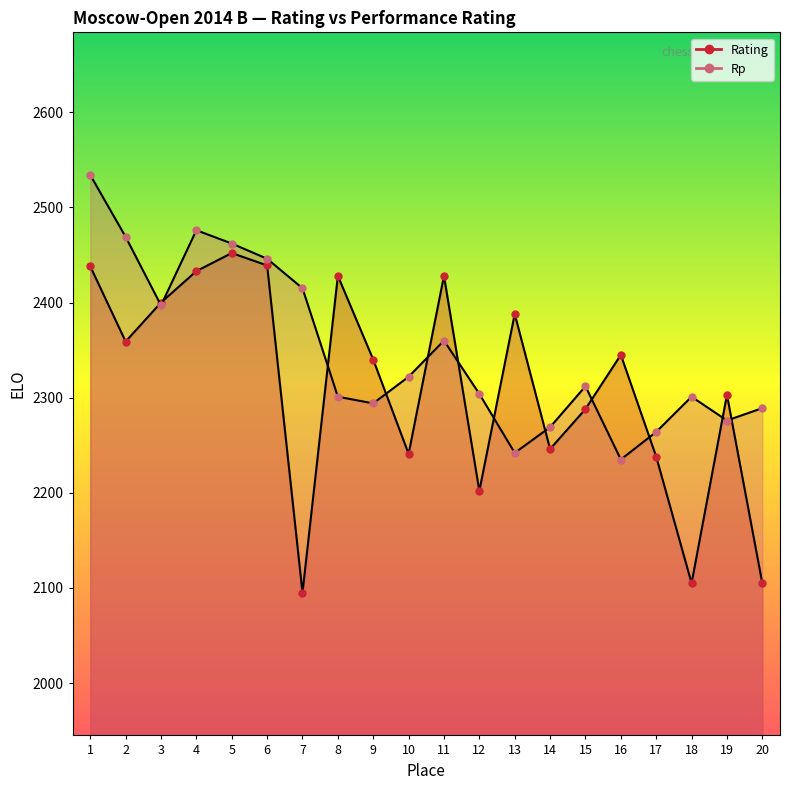

What is the difference between the maximum and minimum values in the Rp series?

299